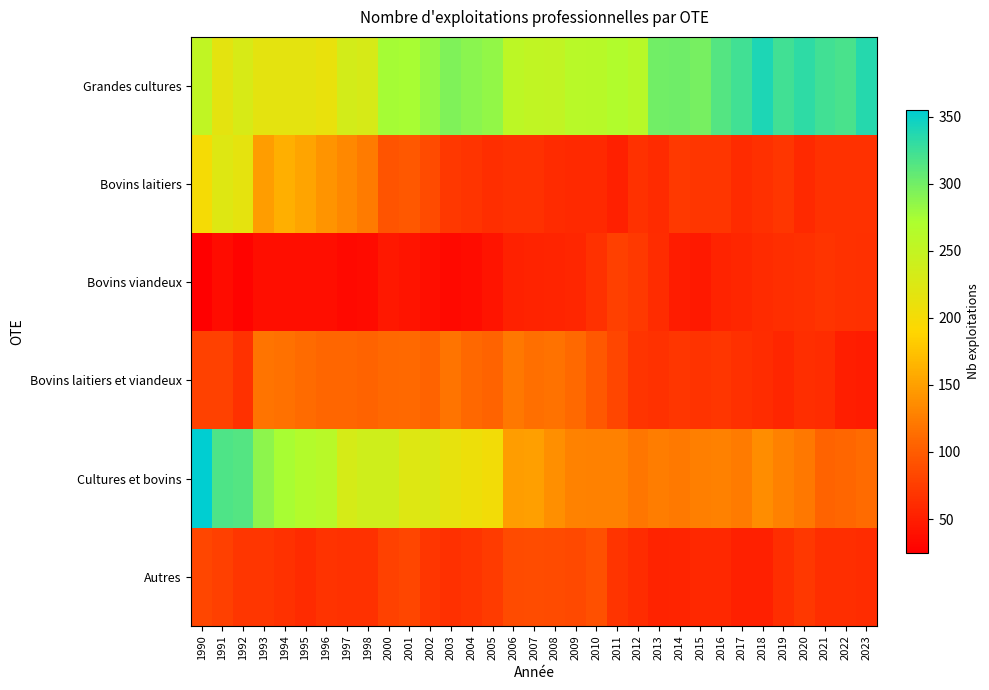

What is the maximum value shown in the chart?

355